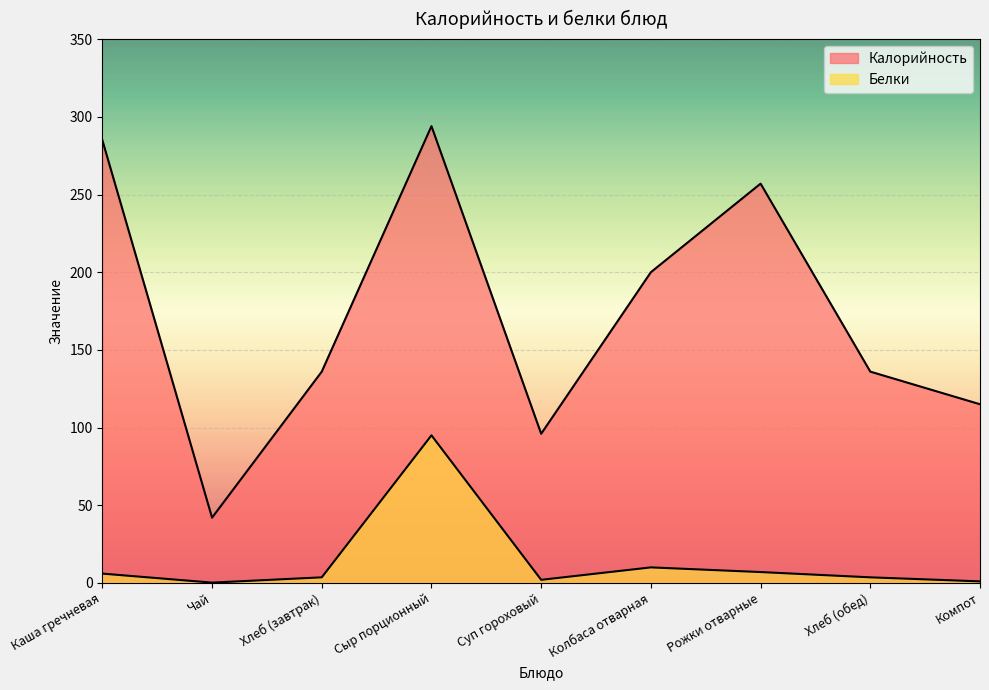

What is the average value of the Калорийность series?

173.4